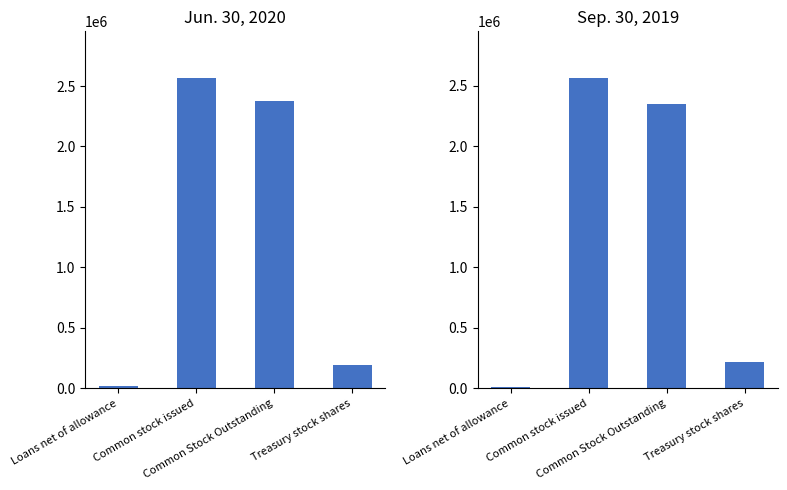

Is it true that Sep. 30, 2019 equals 2018 at Loans net of allowance?

False